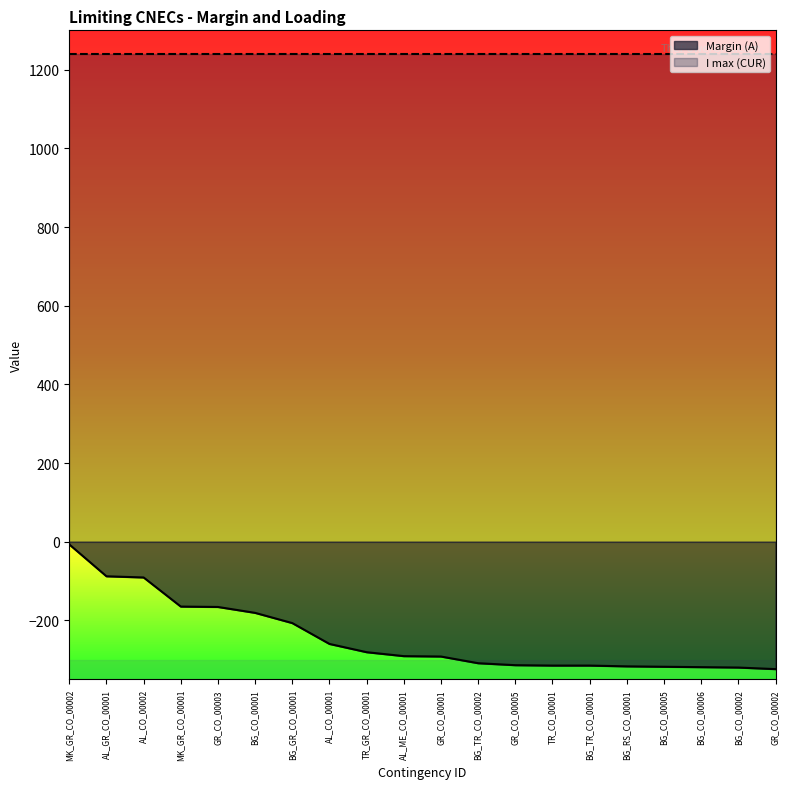

At which category does the chart reach its peak across all series?

MK_GR_CO_00002